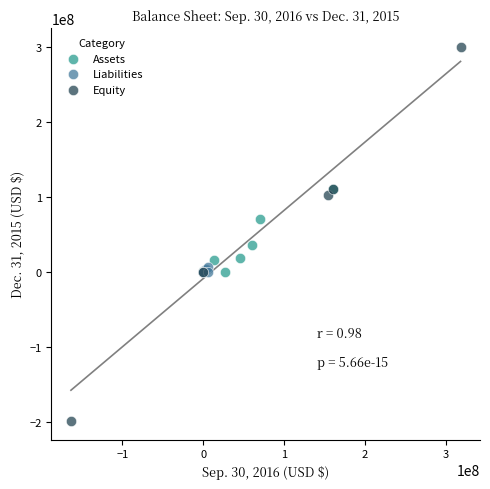

Which series has the widest spread of Y values?

Equity